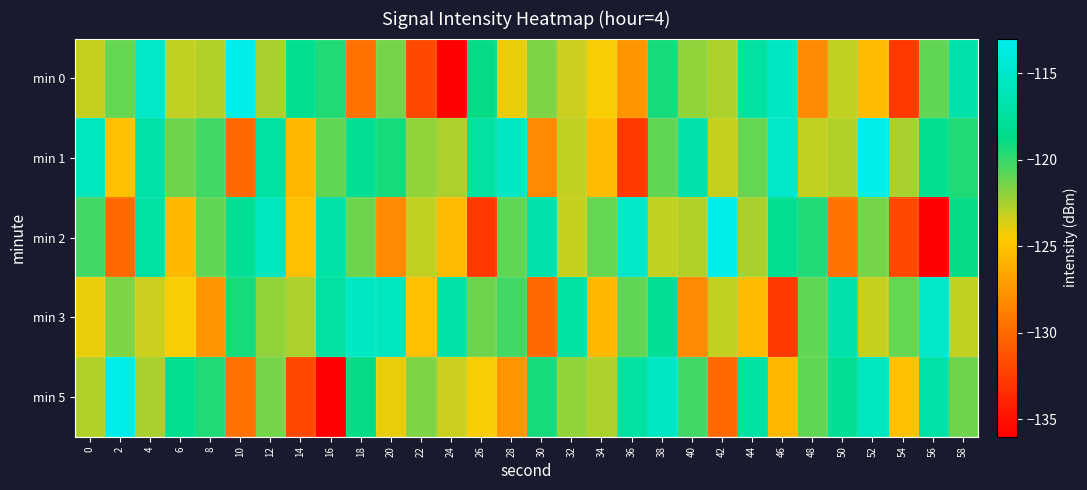

Reading right to left, extract all data points from this chart.

min 0: 58=-116.8	56=-121.0	54=-132.8	52=-125.4	50=-123.1	48=-128.2	46=-115.3	44=-117.2	42=-122.7	40=-122.0	38=-119.2	36=-127.5	34=-124.4	32=-123.3	30=-121.6	28=-124.0	26=-118.9	24=-135.8	22=-131.9	20=-121.4	18=-129.6	16=-119.5	14=-118.3	12=-122.5	10=-113.4	8=-122.8	6=-123.1	4=-115.1	2=-121.1	0=-123.2
min 1: 58=-119.5	56=-118.3	54=-122.5	52=-113.4	50=-122.8	48=-123.1	46=-115.1	44=-121.1	42=-123.2	40=-116.8	38=-121.0	36=-132.8	34=-125.4	32=-123.1	30=-128.2	28=-115.3	26=-117.2	24=-122.7	22=-122.0	20=-119.2	18=-118.1	16=-121.0	14=-125.6	12=-117.2	10=-130.0	8=-120.3	6=-121.2	4=-117.1	2=-125.2	0=-115.6
min 2: 58=-118.9	56=-135.8	54=-131.9	52=-121.4	50=-129.6	48=-119.5	46=-118.3	44=-122.5	42=-113.4	40=-122.8	38=-123.1	36=-115.1	34=-121.1	32=-123.2	30=-116.8	28=-121.0	26=-132.8	24=-125.4	22=-123.1	20=-128.2	18=-121.2	16=-117.1	14=-125.2	12=-115.6	10=-118.1	8=-121.0	6=-125.6	4=-117.2	2=-130.0	0=-120.3
min 3: 58=-123.1	56=-115.1	54=-121.1	52=-123.2	50=-116.8	48=-121.0	46=-132.8	44=-125.4	42=-123.1	40=-128.2	38=-118.1	36=-121.0	34=-125.6	32=-117.2	30=-130.0	28=-120.3	26=-121.2	24=-117.1	22=-125.2	20=-115.6	18=-115.3	16=-117.2	14=-122.7	12=-122.0	10=-119.2	8=-127.5	6=-124.4	4=-123.3	2=-121.6	0=-124.0
min 5: 58=-121.2	56=-117.1	54=-125.2	52=-115.6	50=-118.1	48=-121.0	46=-125.6	44=-117.2	42=-130.0	40=-120.3	38=-115.3	36=-117.2	34=-122.7	32=-122.0	30=-119.2	28=-127.5	26=-124.4	24=-123.3	22=-121.6	20=-124.0	18=-118.9	16=-135.8	14=-131.9	12=-121.4	10=-129.6	8=-119.5	6=-118.3	4=-122.5	2=-113.4	0=-122.8